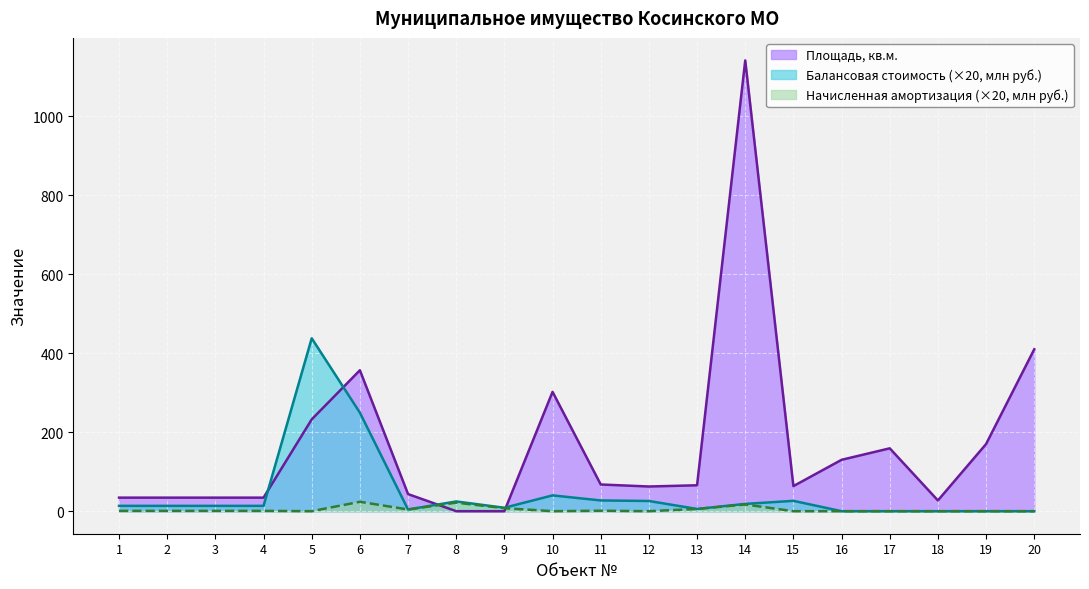

Does the chart display data point markers on the line(s)?

No